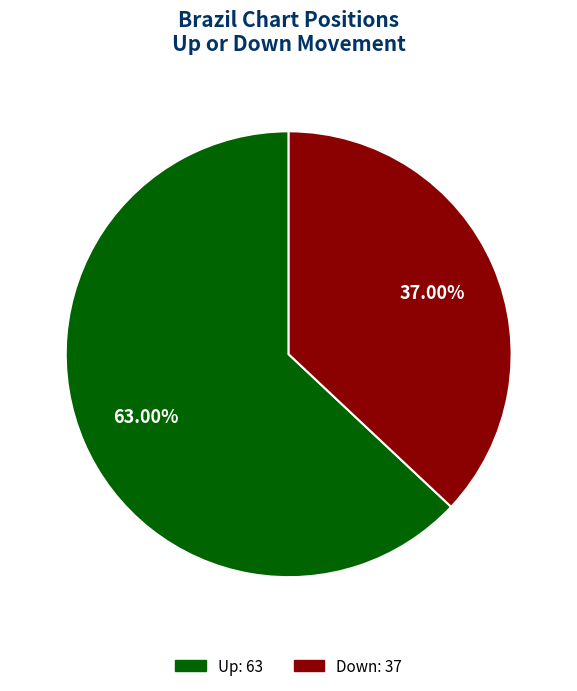

Is there a majority slice in this chart?

Yes